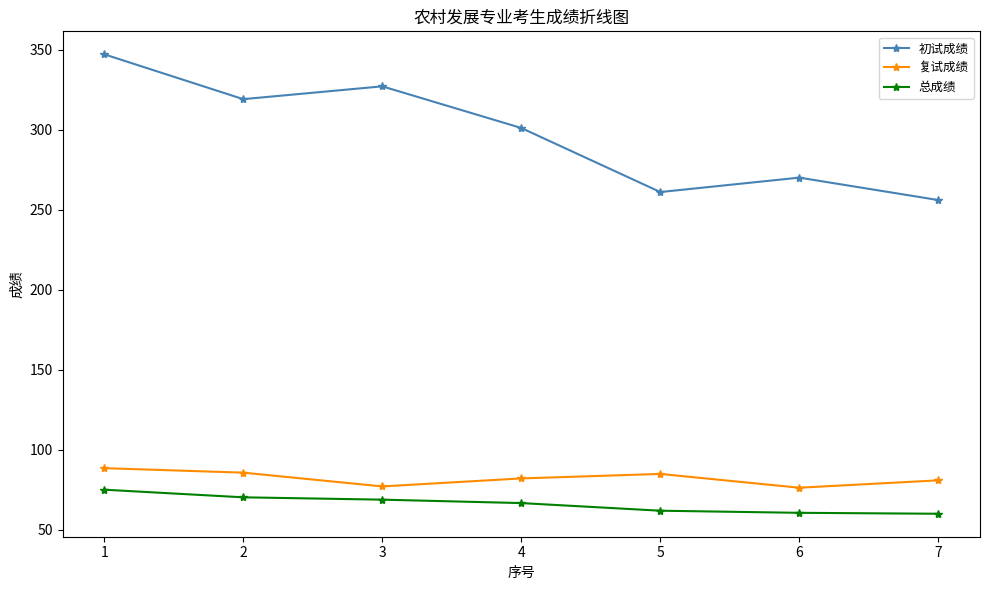

How many values in the 总成绩 series exceed 66?

4